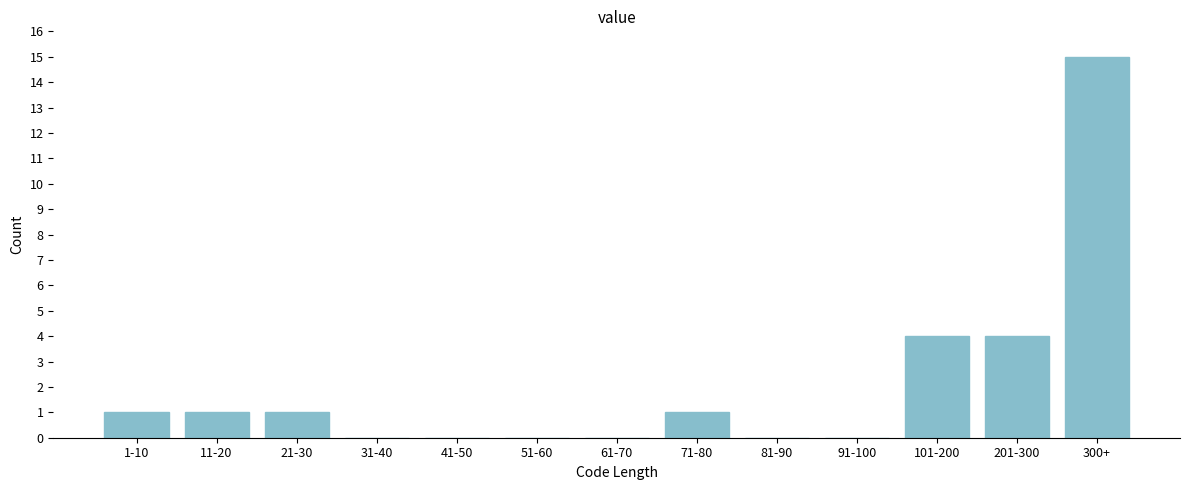

Reading right to left, list all the values displayed in this chart.

300+=15	201-300=4	101-200=4	91-100=0	81-90=0	71-80=1	61-70=0	51-60=0	41-50=0	31-40=0	21-30=1	11-20=1	1-10=1